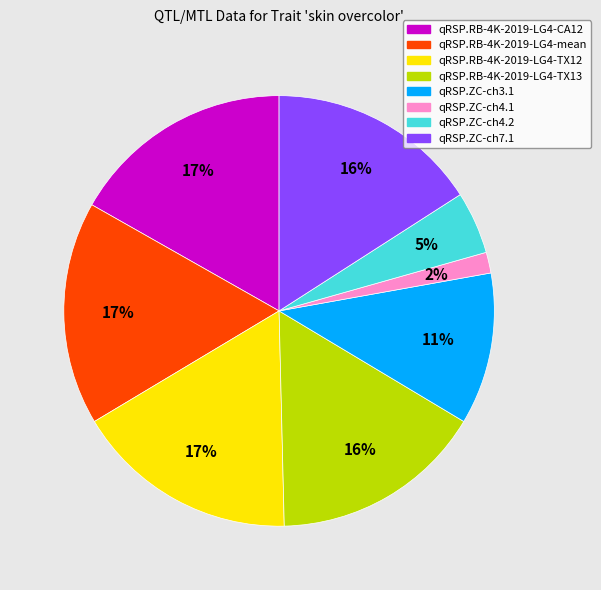

Is qRSP.RB-4K-2019-LG4-mean the majority of the pie?

No